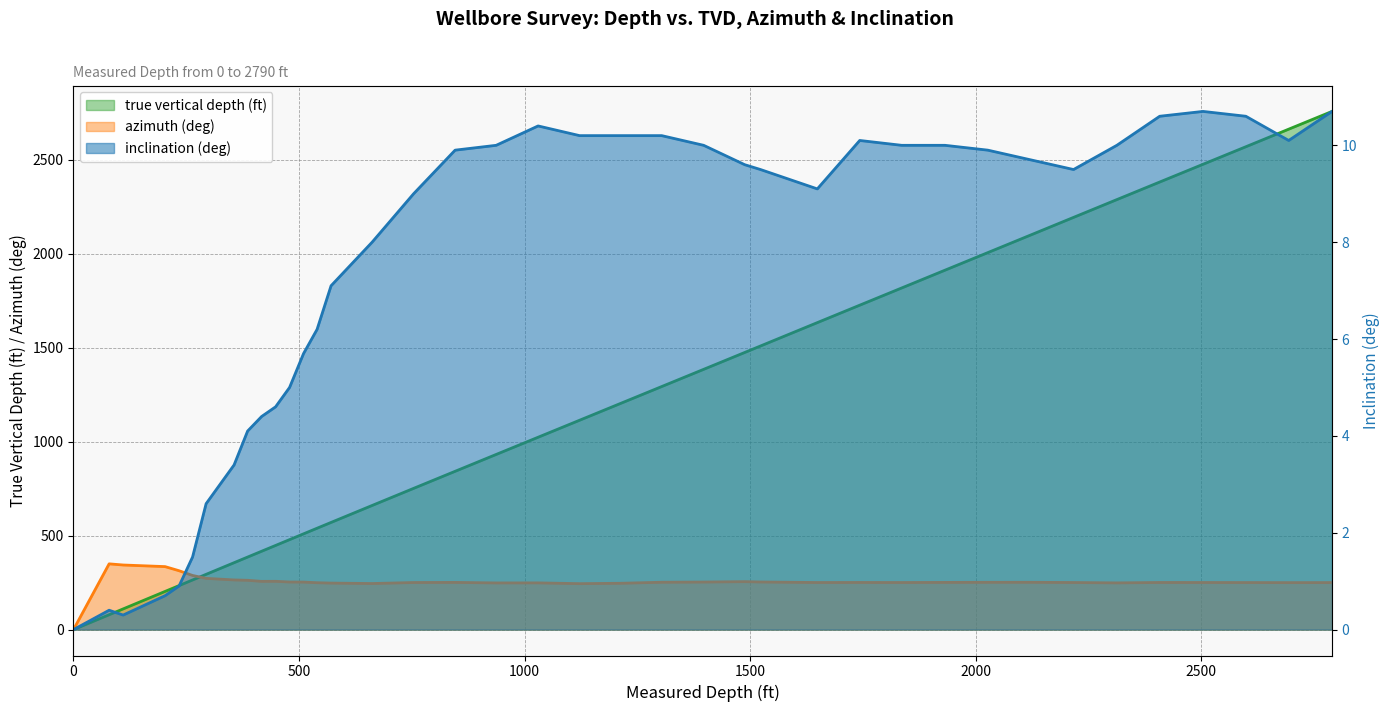

What is the total value across all series at 1649?

1892.4